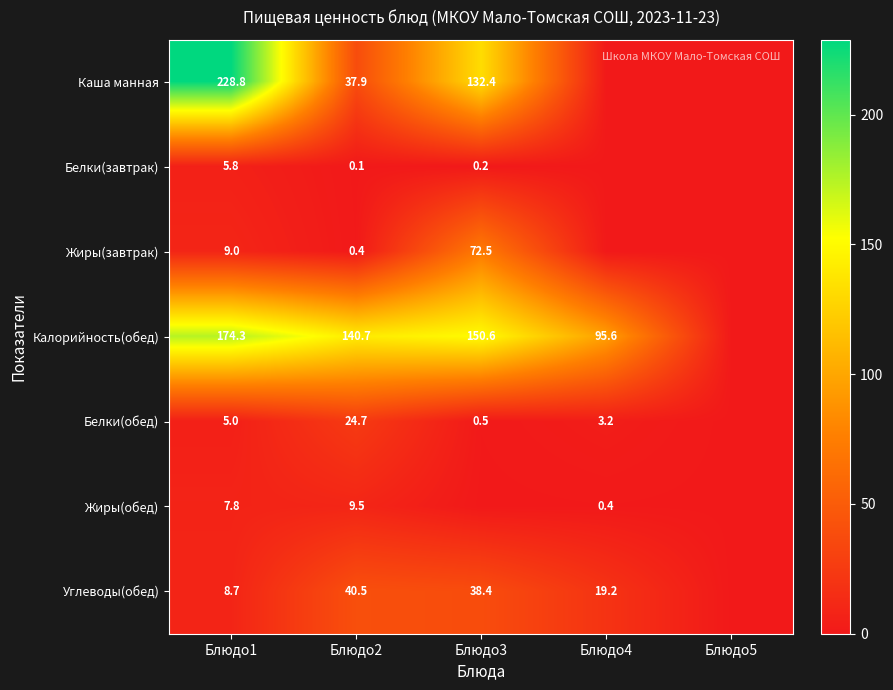

The Белки(обед) series shows 3.2 at Блюдо4. True or false?

True